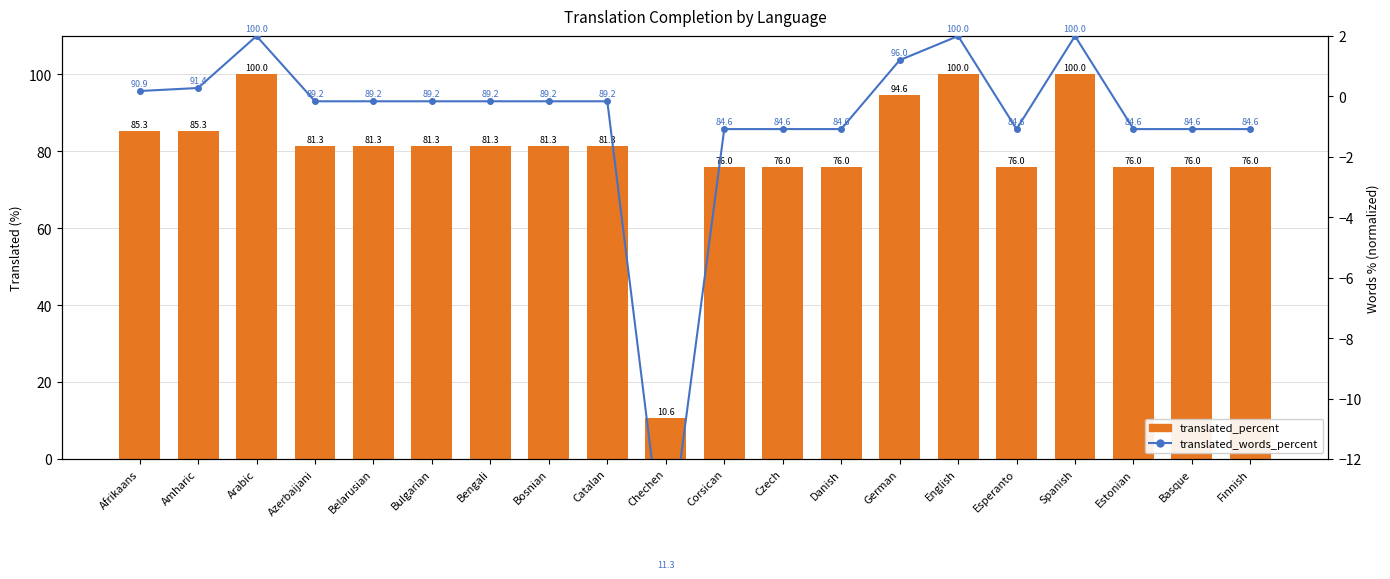

What is the label of the 18th bar from the left?

Estonian